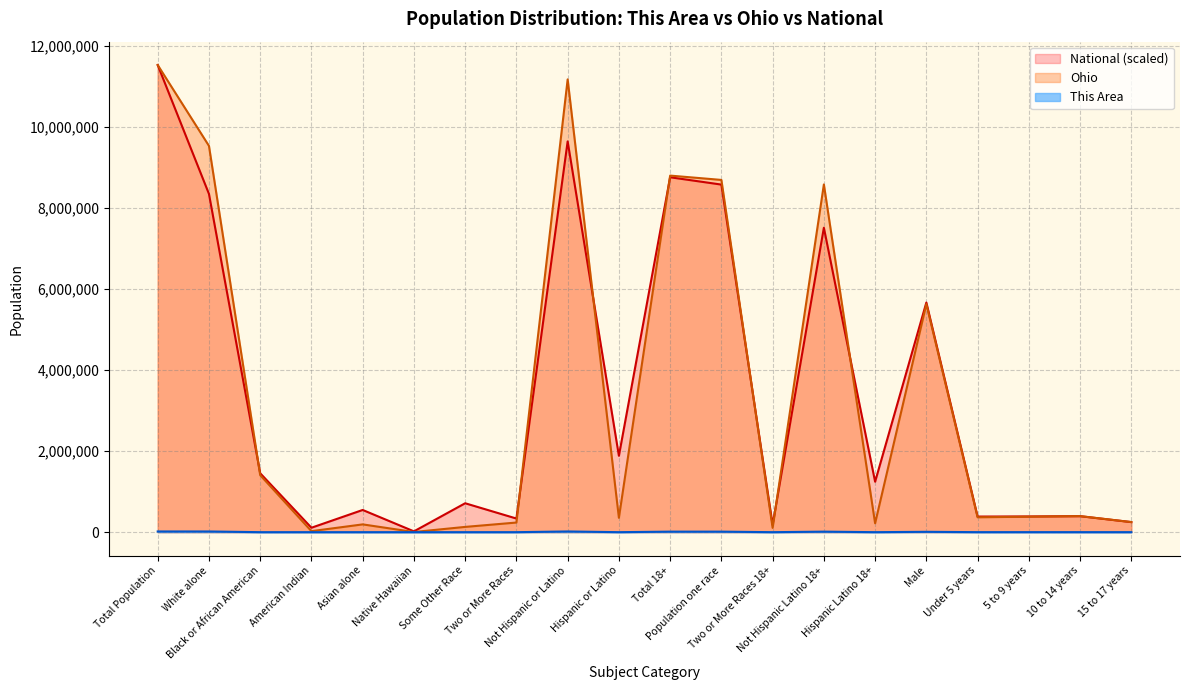

What is the value of the This Area point at the 14th from the left?

12858.0